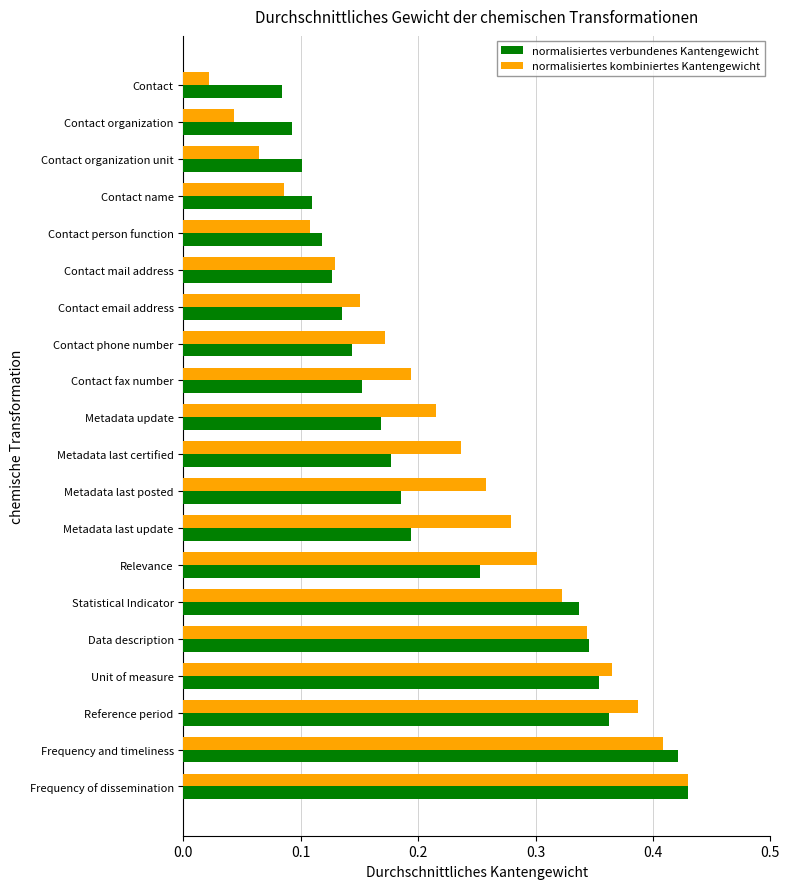

What is the sum of all normalisiertes verbundenes Kantengewicht values?

4.3